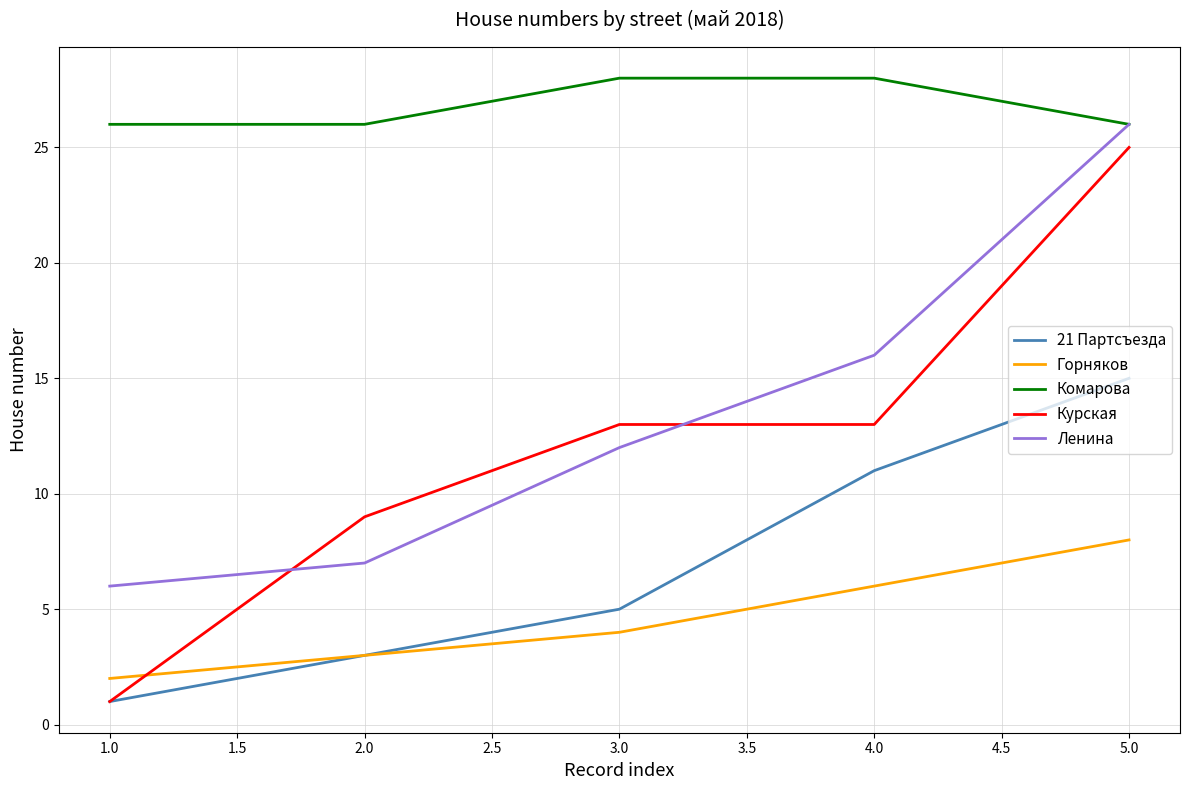

Is it true that Курская equals 33 at 5.0?

False